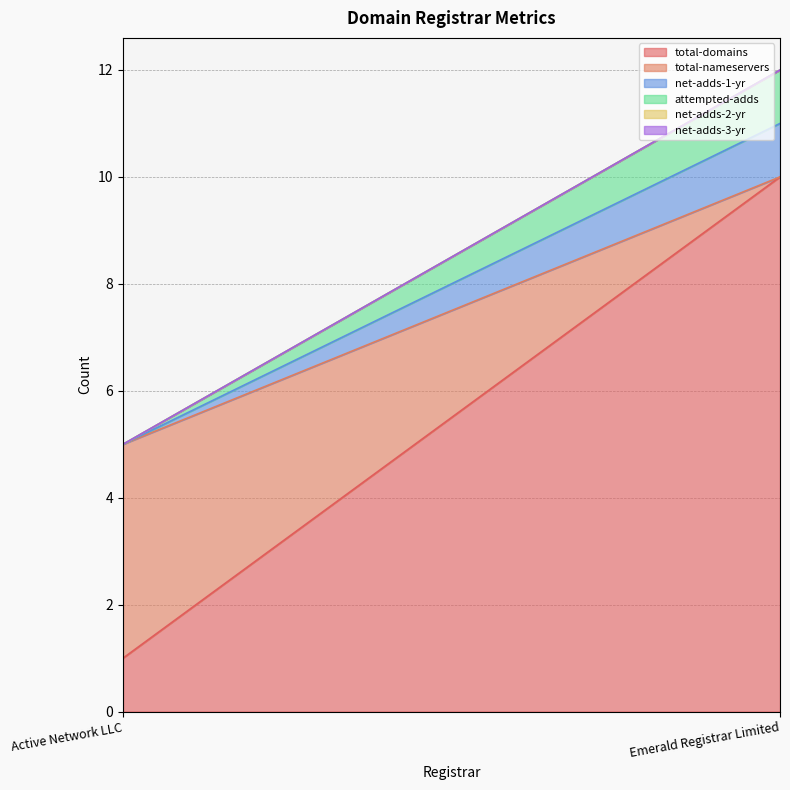

How many categories are shown in the chart?

2